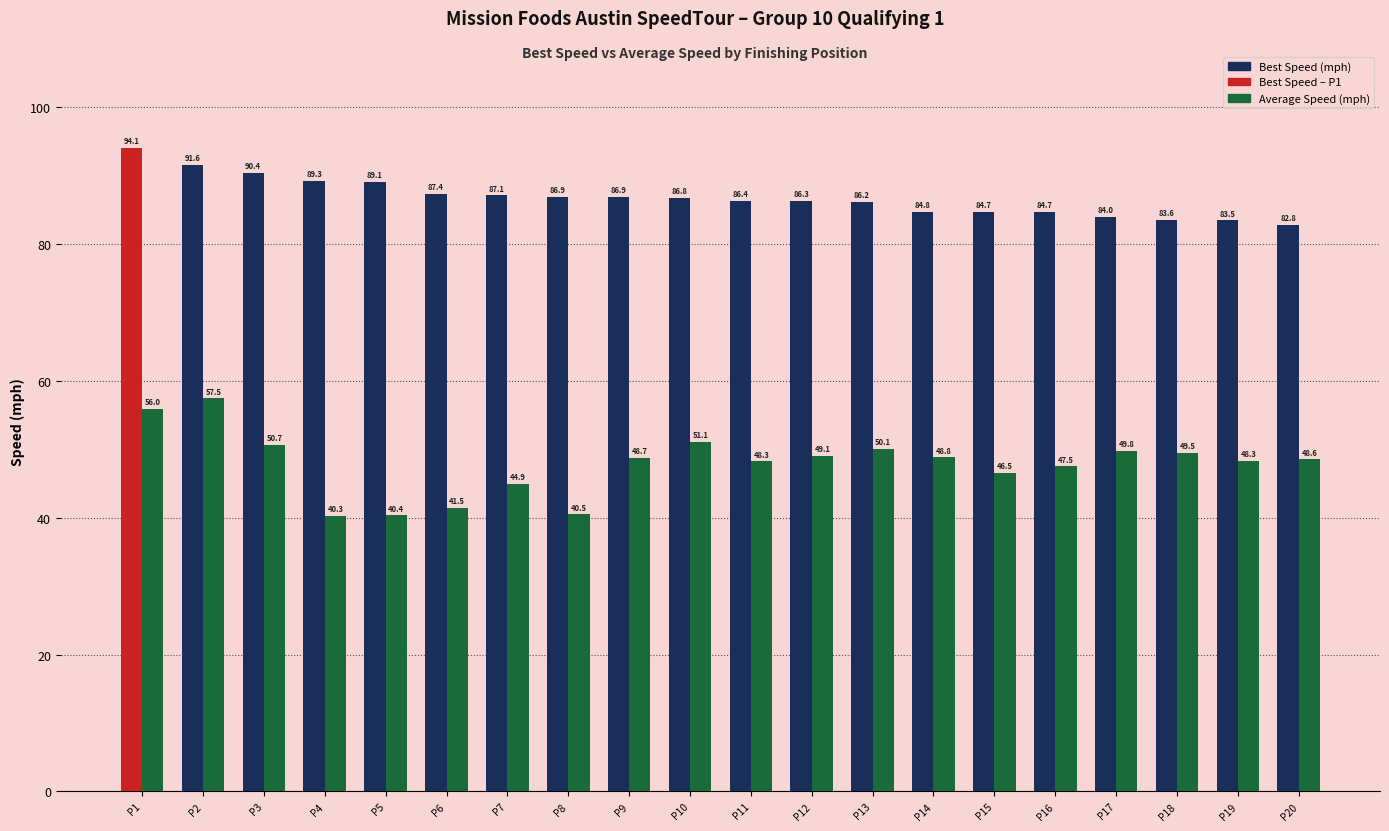

How many bars are there in total?

40